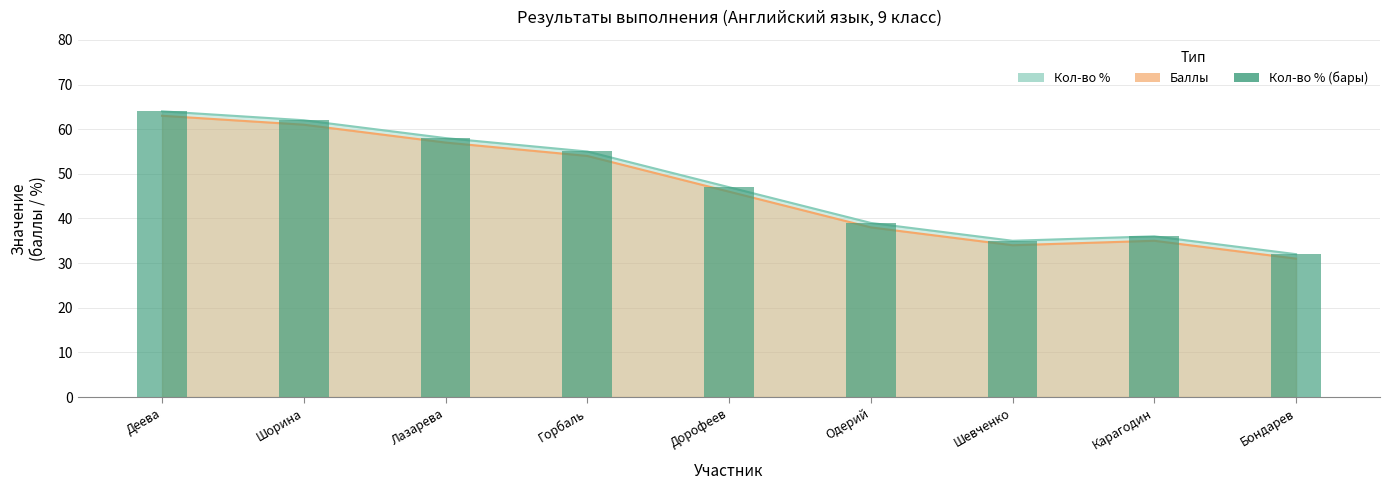

Are the bars grouped side by side (vs. stacked)?

No